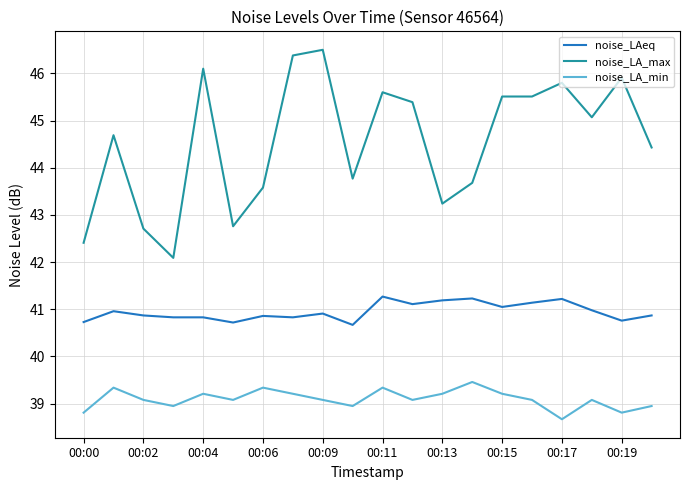

True or false: noise_LA_max and noise_LA_min intersect in this chart.

False